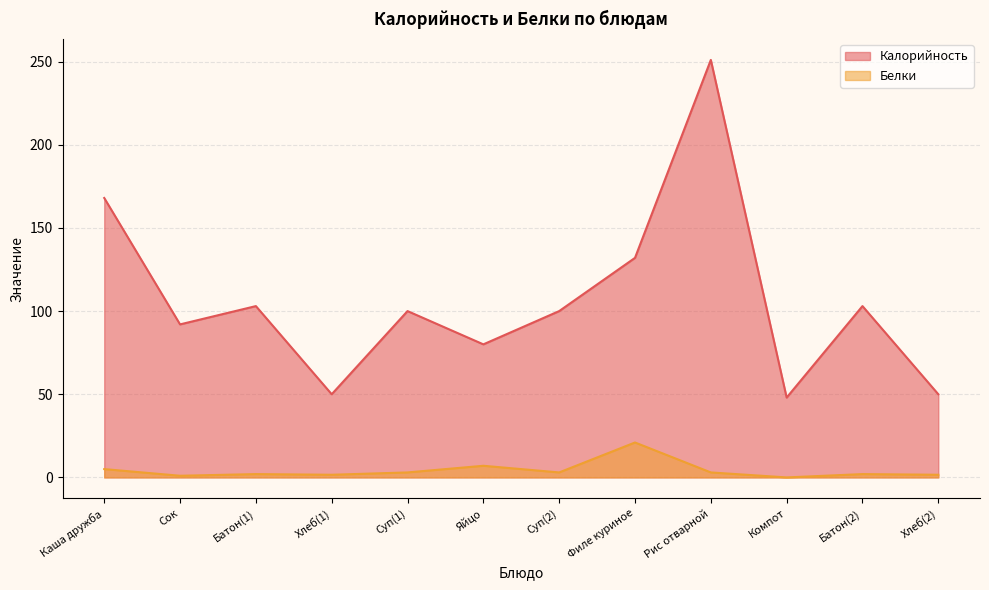

What is the value of the Белки point at the 7th from the left?

3.0